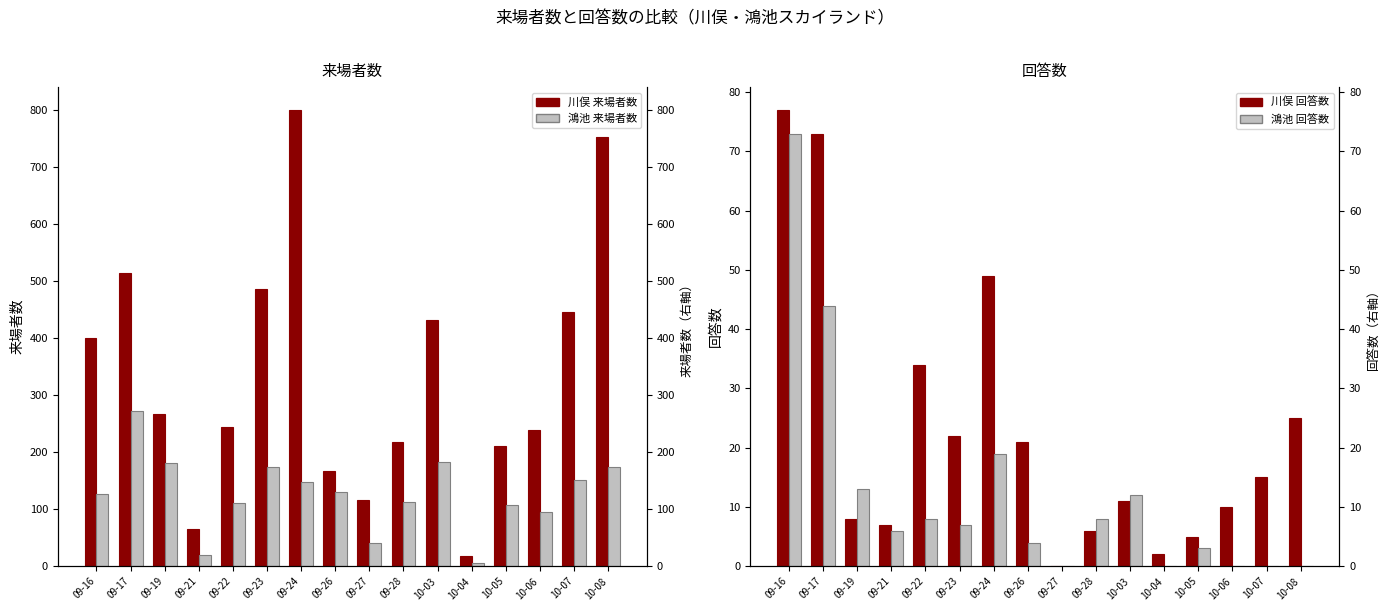

What are all the series names shown in the legend?

川俣 来場者数, 鴻池 来場者数, 川俣 回答数, 鴻池 回答数